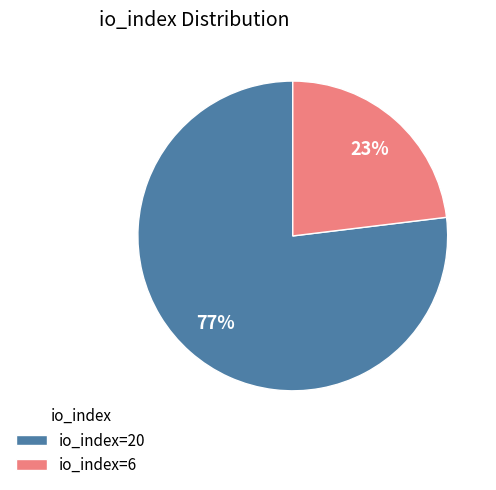

Is the sum of io_index=20 and io_index=6 greater than half?

Yes